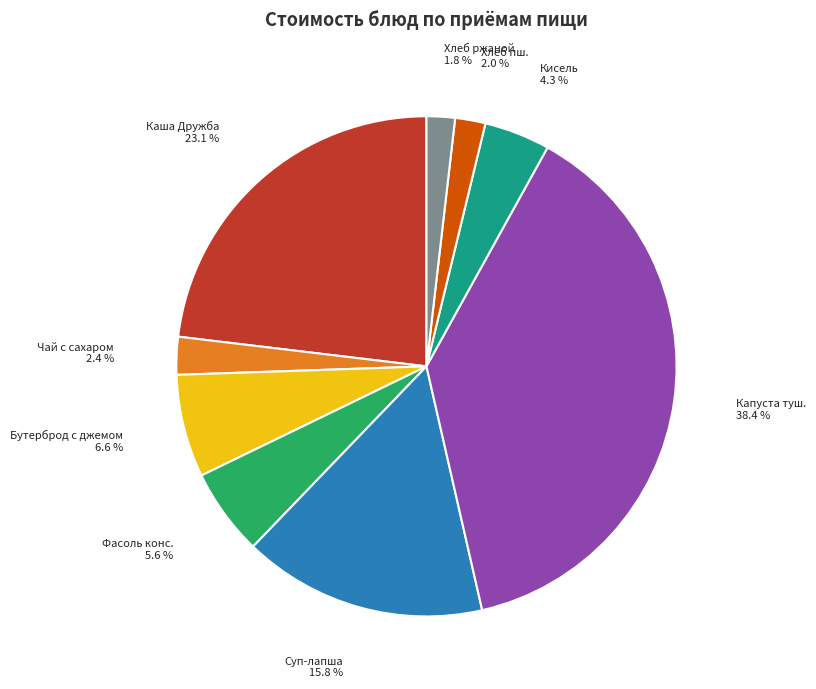

Is there a majority slice in this chart?

No